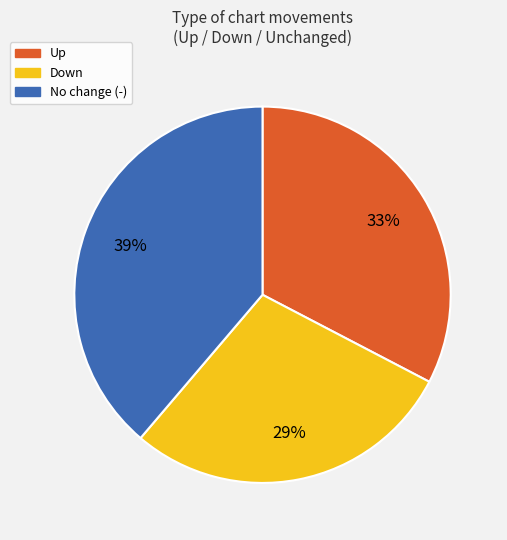

To the nearest percent, what is the difference between the largest and smallest slice percentages?

10%